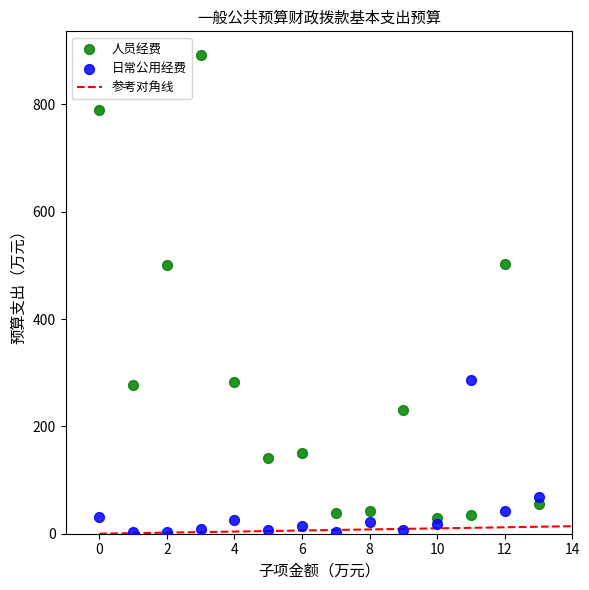

Which series has the widest spread of Y values?

人员经费